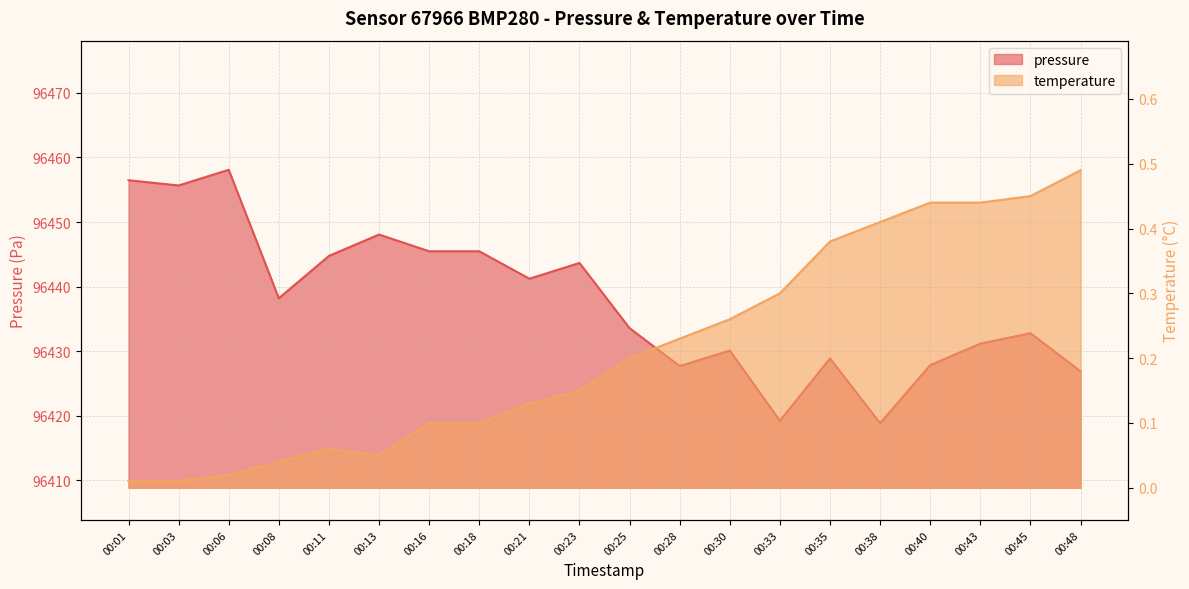

Reading left to right, list all the values displayed in this chart.

pressure: 00:01=96456.5	00:03=96455.7	00:06=96458.1	00:08=96438.2	00:11=96444.8	00:13=96448.1	00:16=96445.5	00:18=96445.5	00:21=96441.2	00:23=96443.7	00:25=96433.6	00:28=96427.7	00:30=96430.1	00:33=96419.2	00:35=96428.9	00:38=96418.8	00:40=96427.8	00:43=96431.2	00:45=96432.8	00:48=96426.9
temperature: 00:01=0.0	00:03=0.0	00:06=0.0	00:08=0.0	00:11=0.1	00:13=0.1	00:16=0.1	00:18=0.1	00:21=0.1	00:23=0.1	00:25=0.2	00:28=0.2	00:30=0.3	00:33=0.3	00:35=0.4	00:38=0.4	00:40=0.4	00:43=0.4	00:45=0.5	00:48=0.5